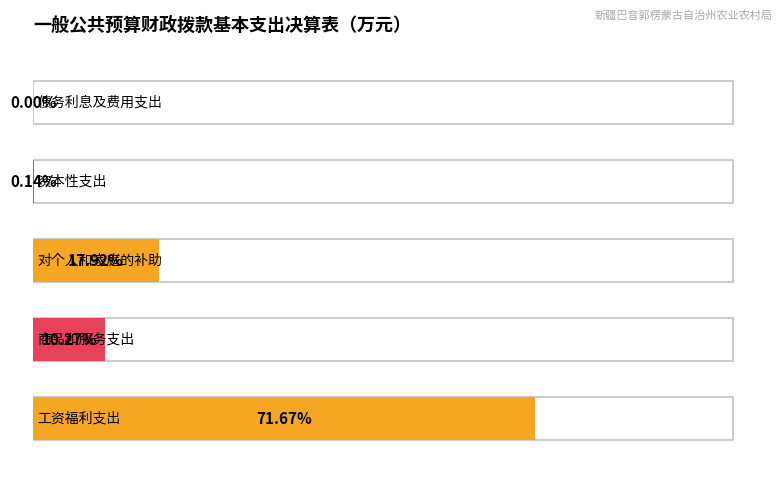

Rank the categories by value from highest to lowest.

工资福利支出, 对个人和家庭的补助, 商品和服务支出, 资本性支出, 债务利息及费用支出